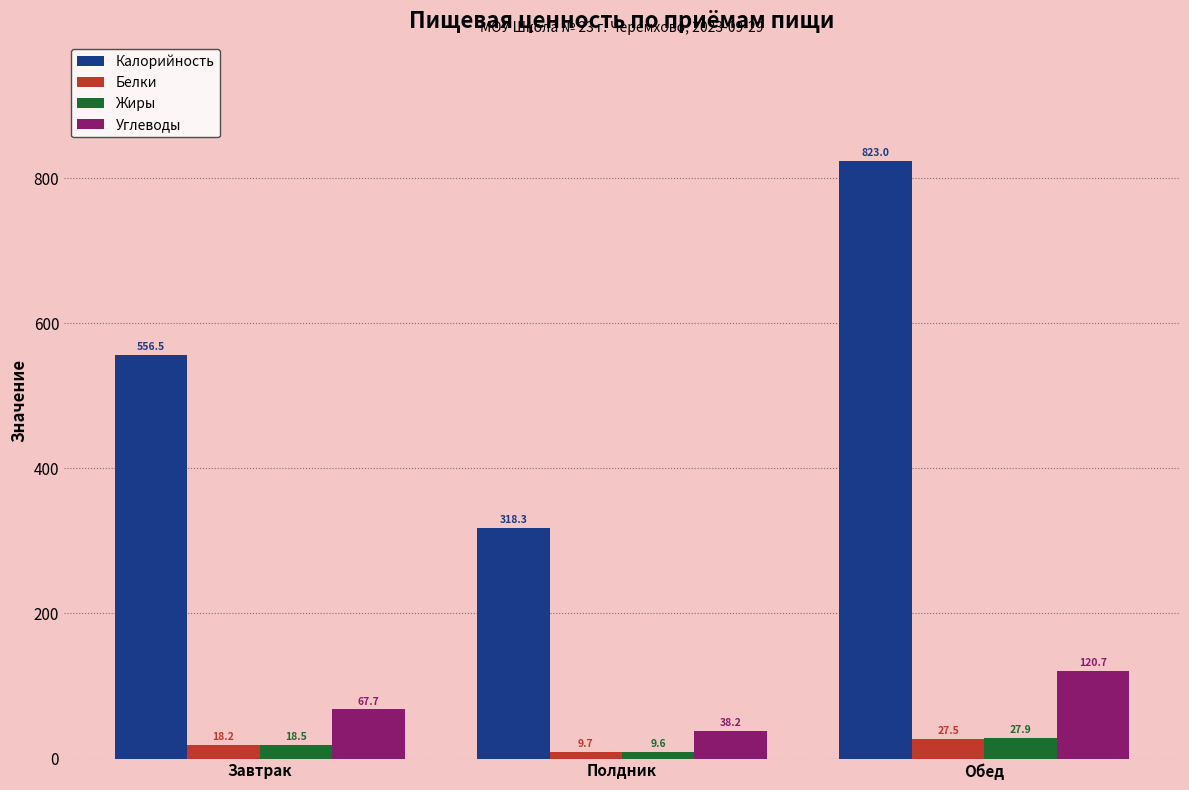

What is the label of the 3rd bar from the left?

Обед